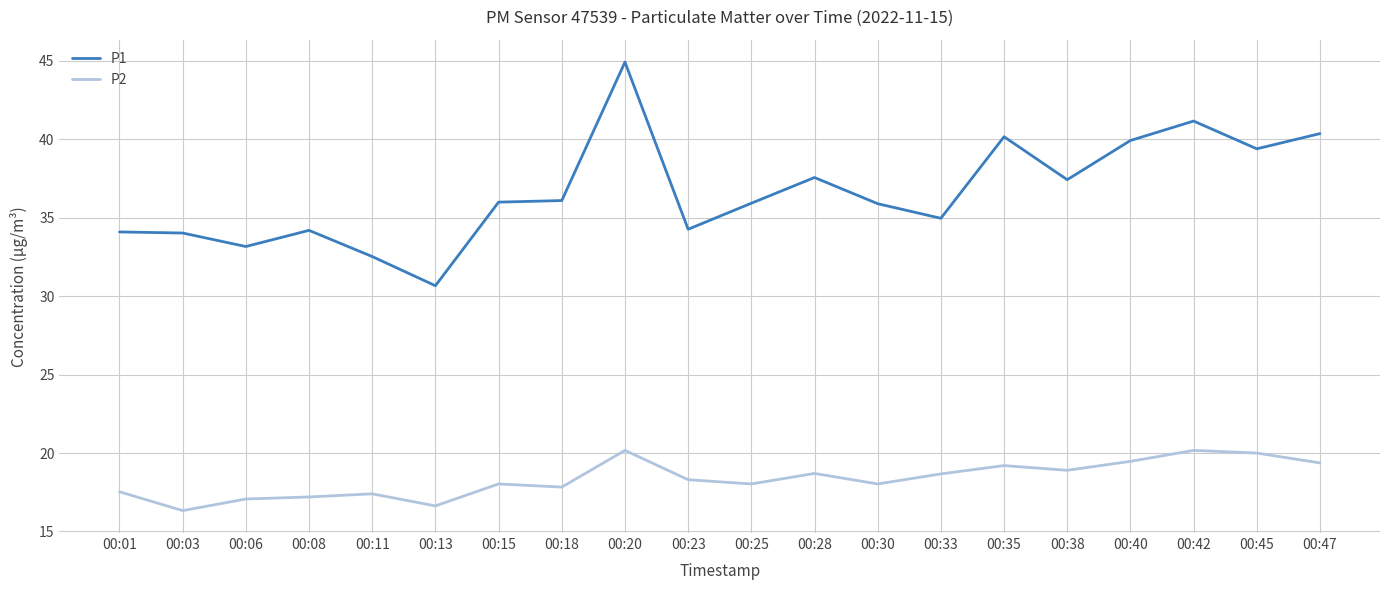

Is the value of P1 at 00:30 greater than the value of P2 at 00:11?

Yes